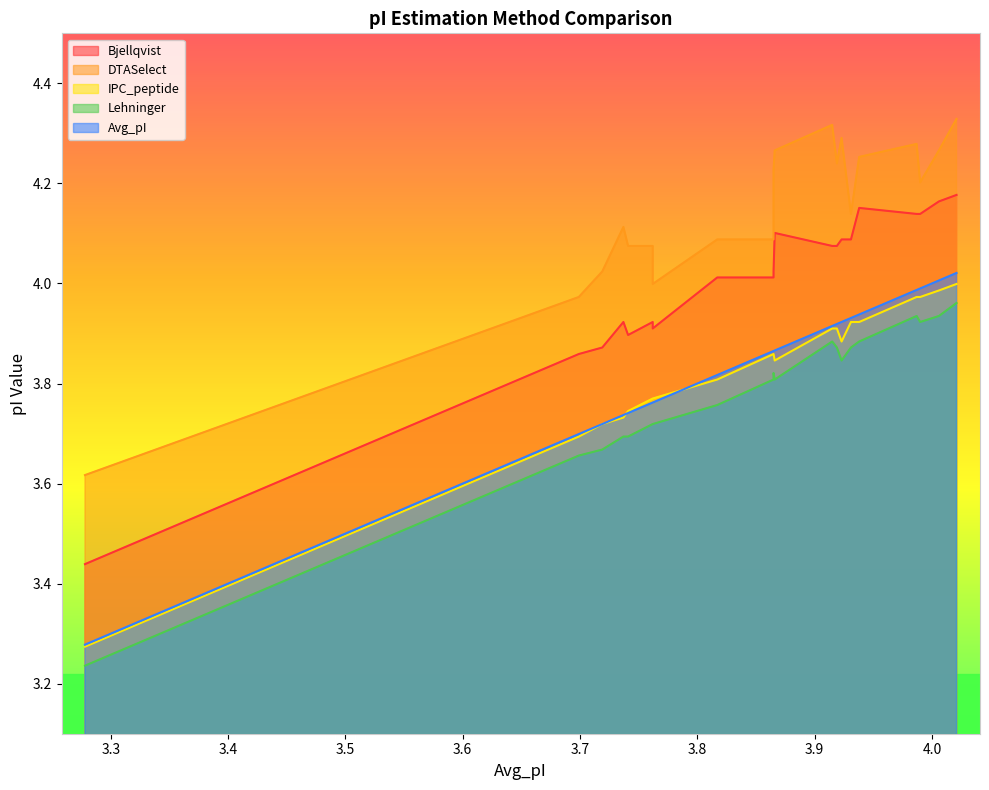

True or false: Avg_pI and Lehninger intersect in this chart.

False